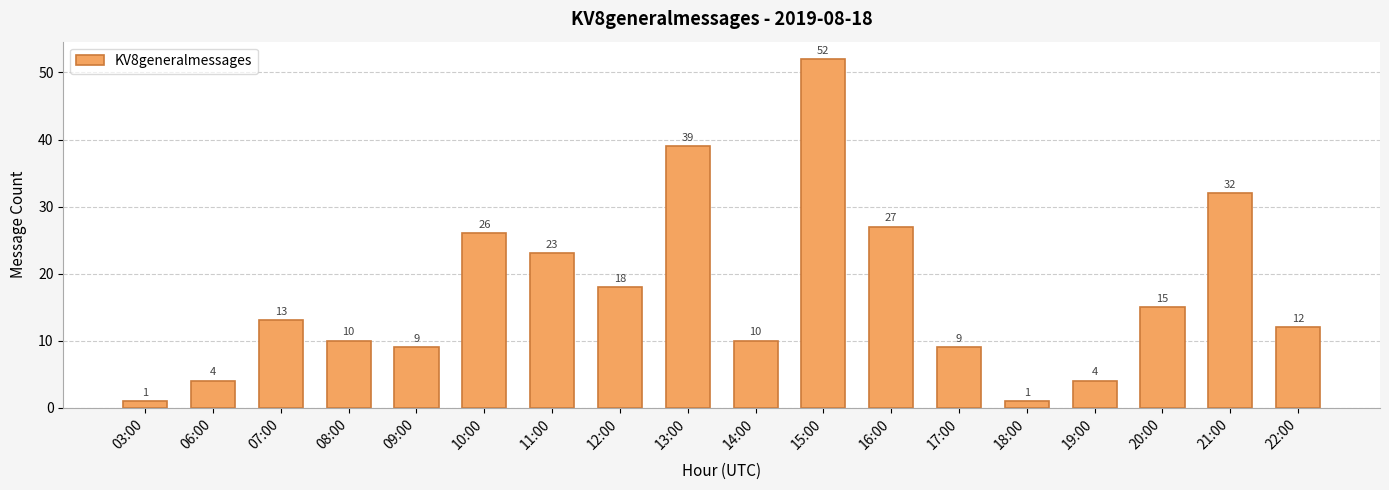

Which label corresponds to the largest value in the chart?

15:00